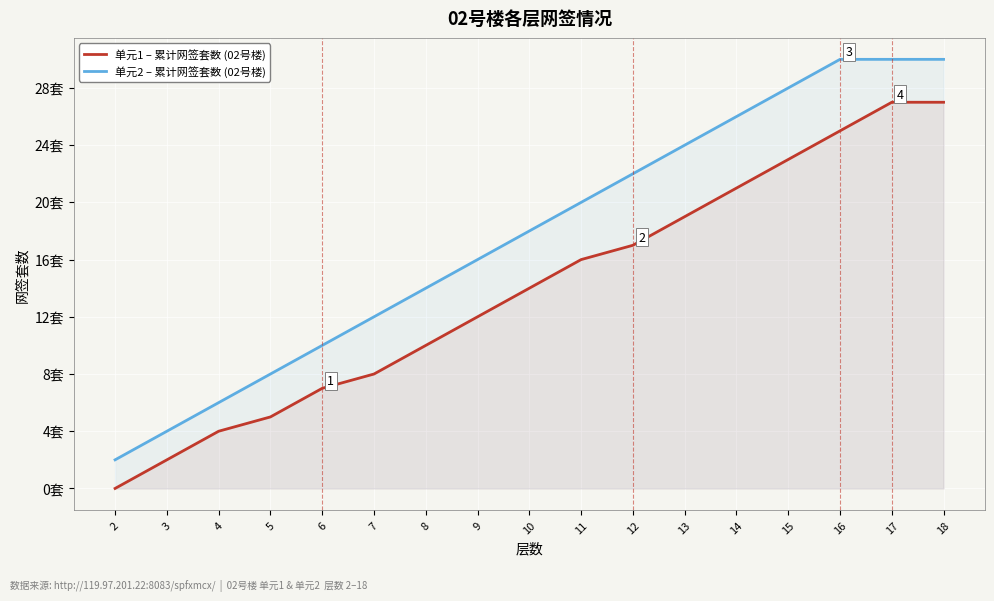

Reading left to right, extract all data points from this chart.

单元1 – 累计网签套数 (02号楼): 0	2	4	5	7	8	10	12	14	16	17	19	21	23	25	27	27
单元2 – 累计网签套数 (02号楼): 2	4	6	8	10	12	14	16	18	20	22	24	26	28	30	30	30